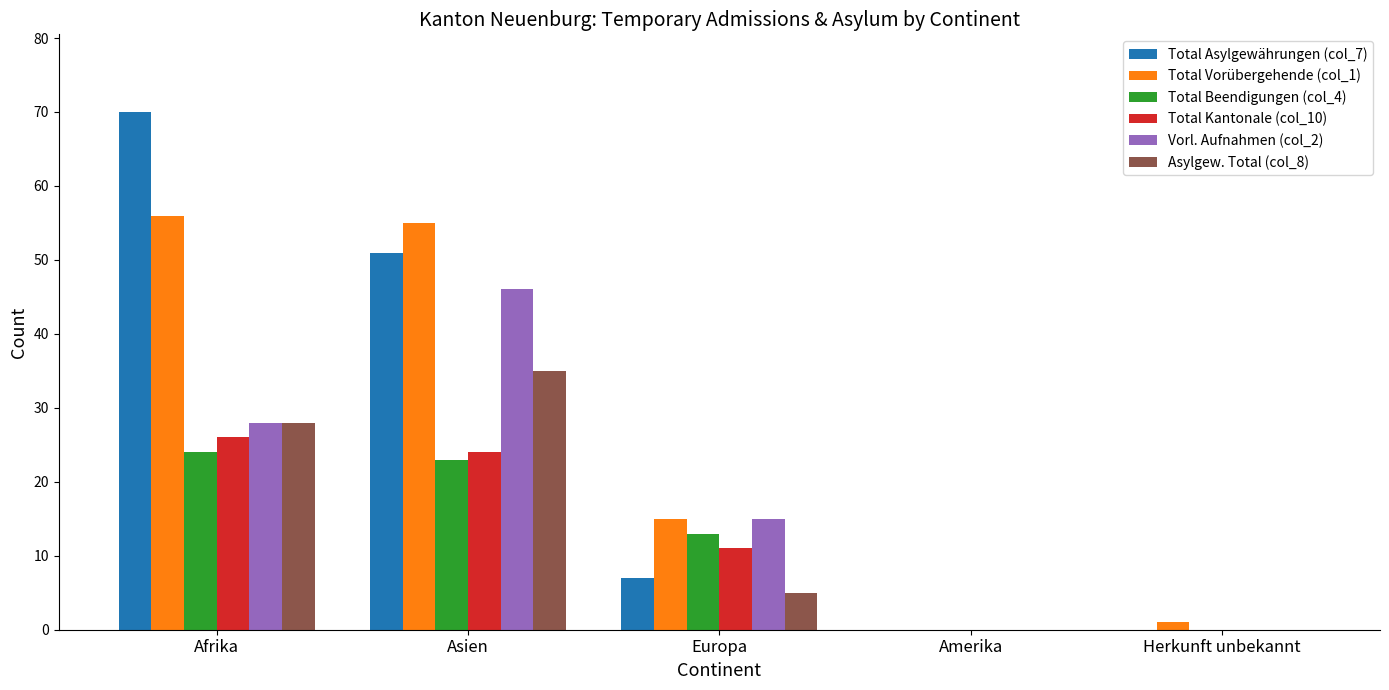

At which category does the chart reach its peak across all series?

Afrika